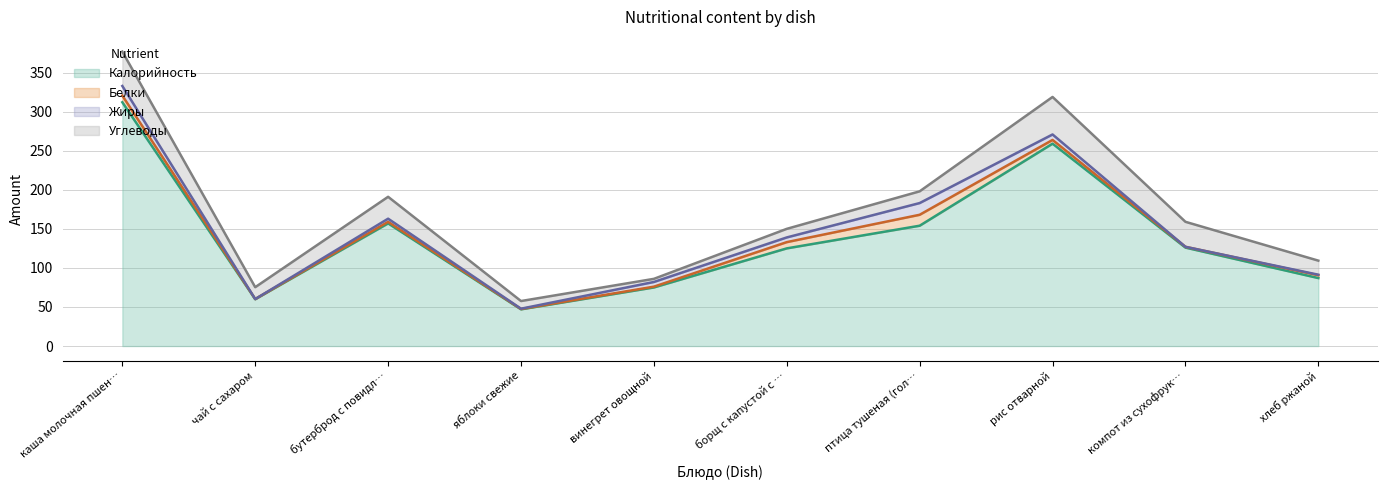

True or false: Калорийность and Углеводы intersect in this chart.

False